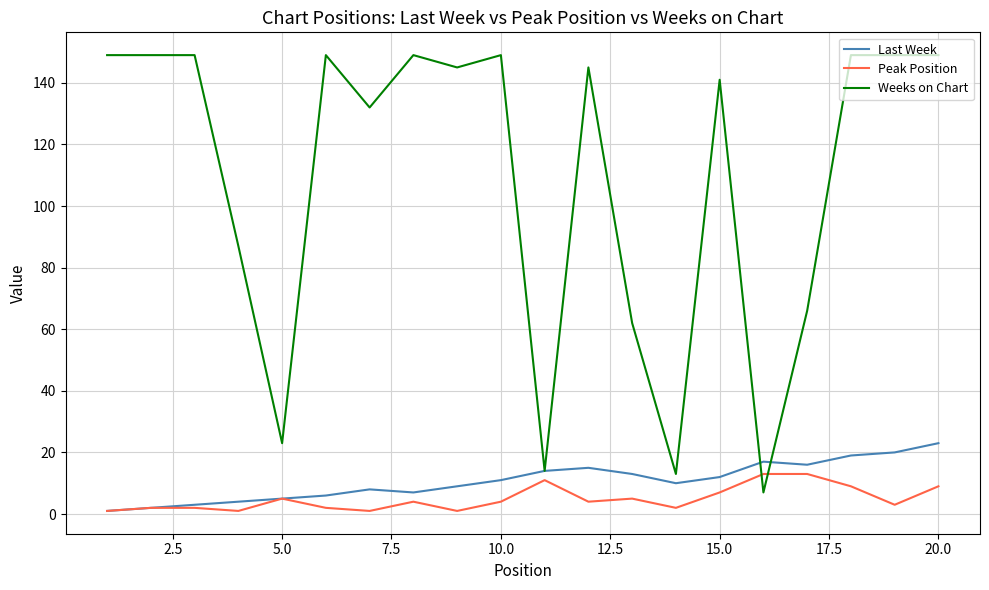

Which series has the widest spread of values?

Weeks on Chart